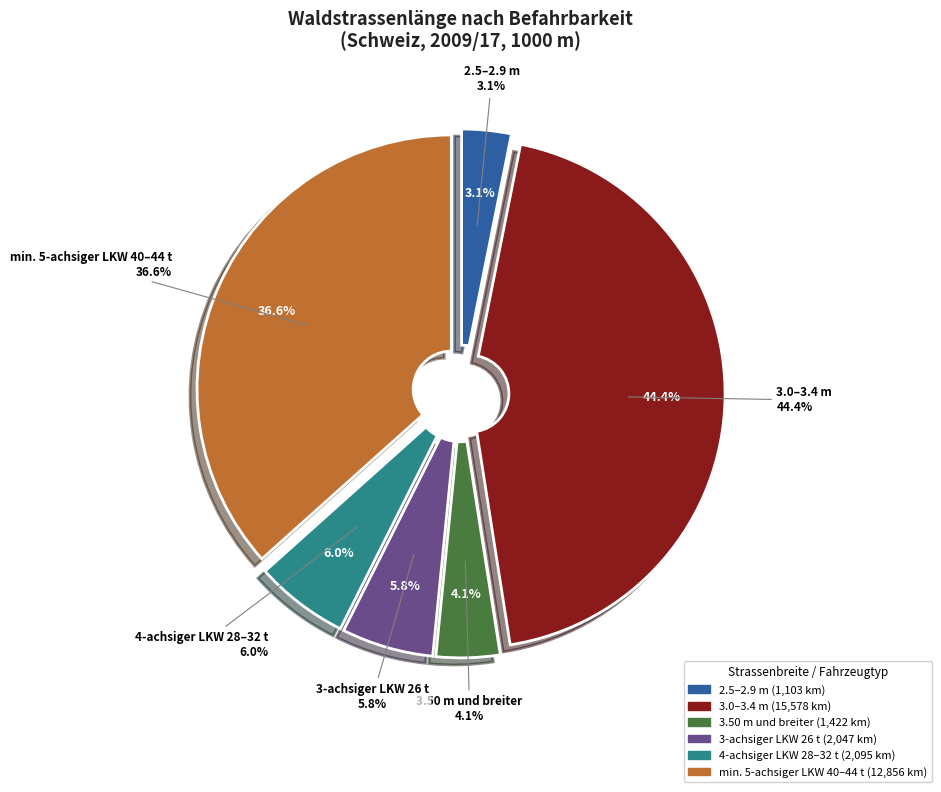

Count the number of slices in the pie.

6